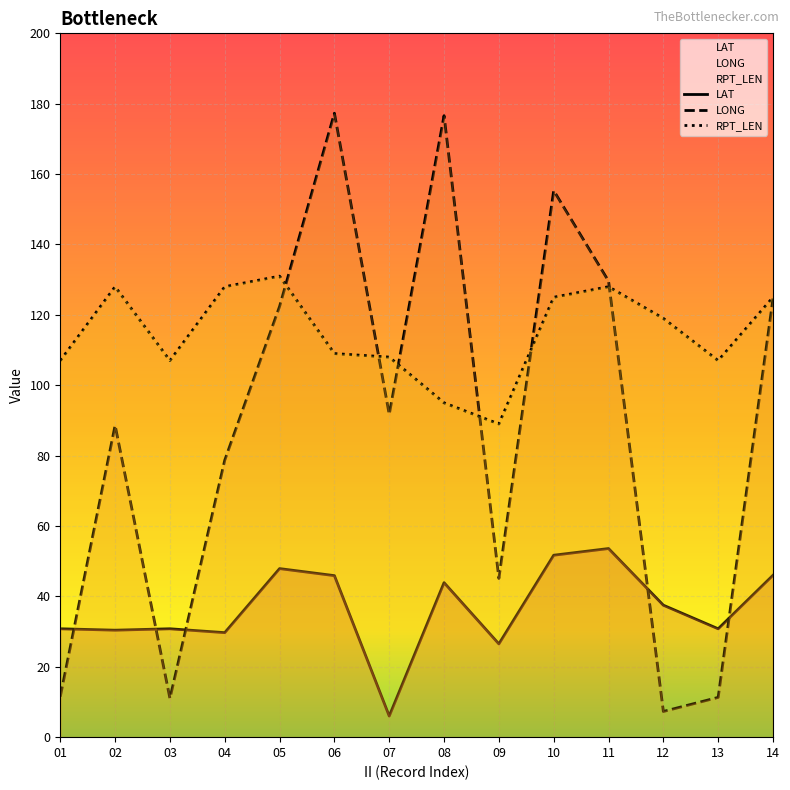

What is the value of the LONG point at the 8th from the left?

176.6